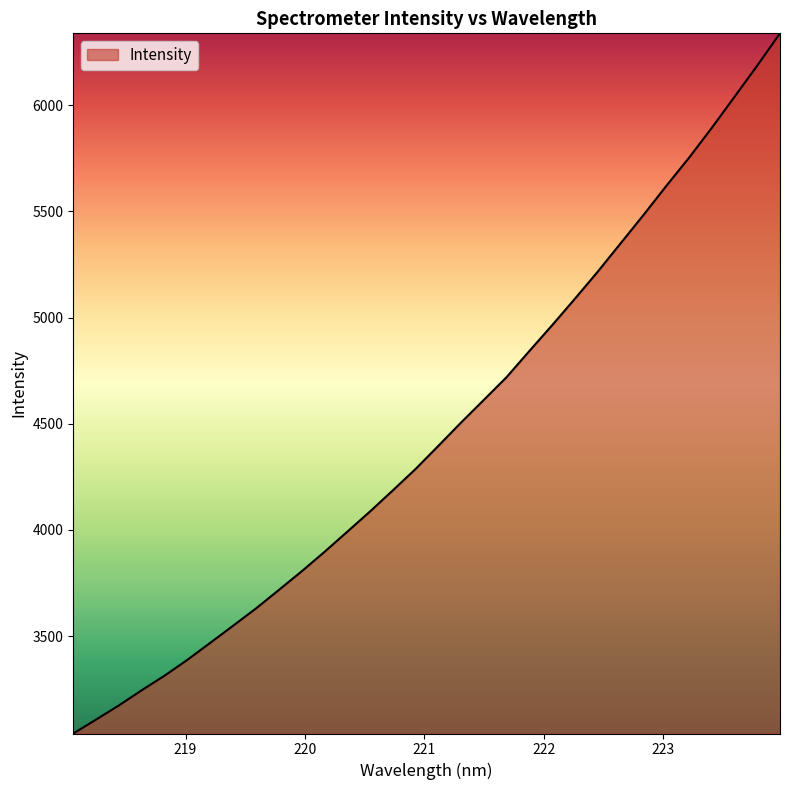

What is the maximum value shown in the chart?

6338.1